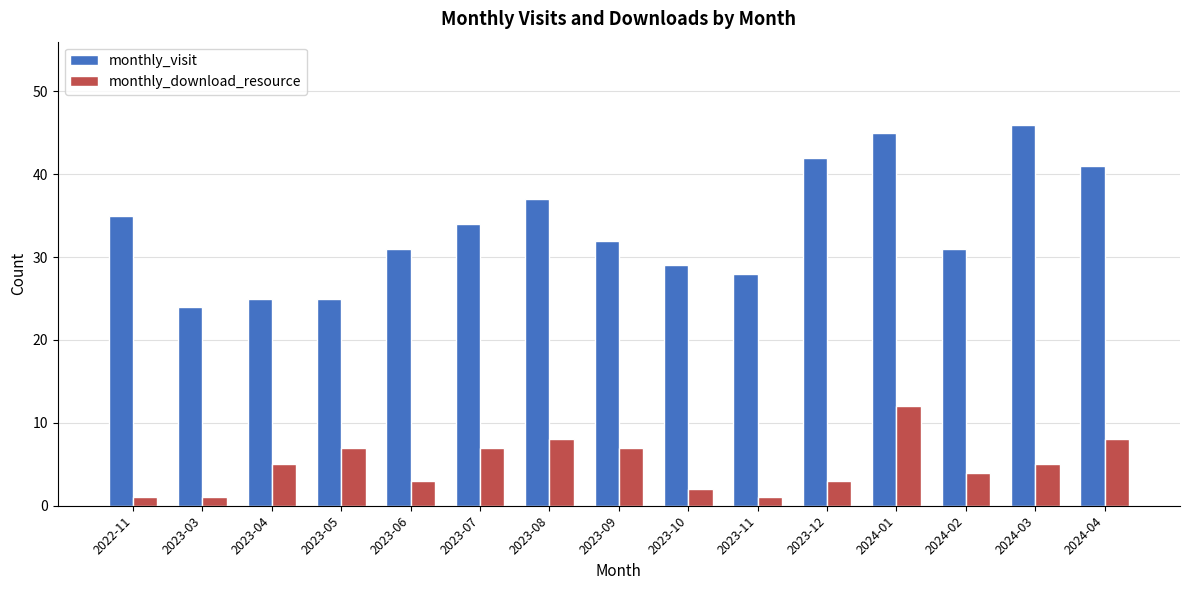

How many series are shown in this chart?

2